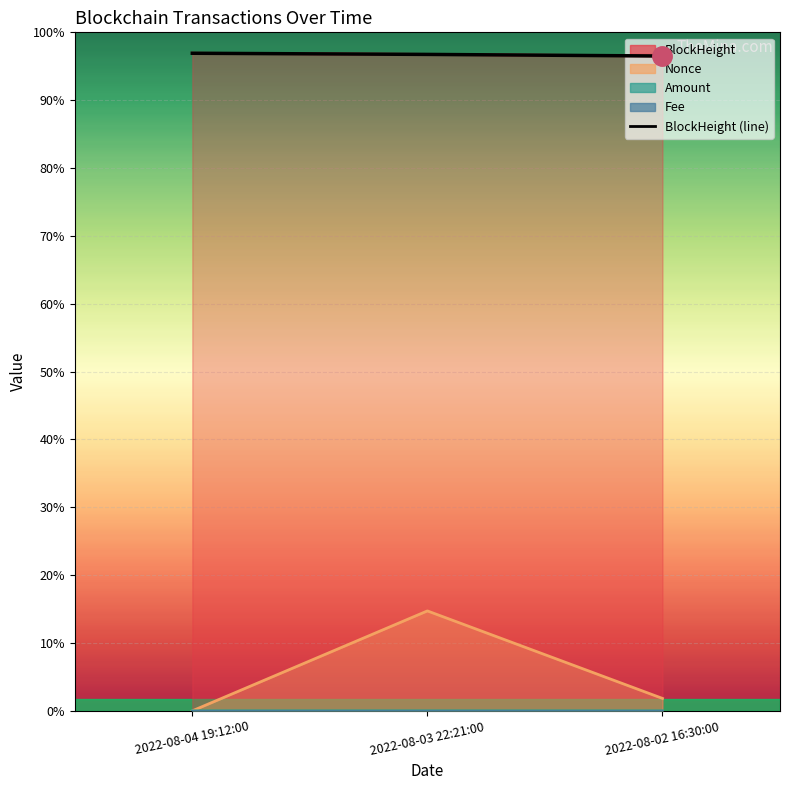

Rank the categories by value from lowest to highest.

2022-08-02 16:30:00, 2022-08-03 22:21:00, 2022-08-04 19:12:00